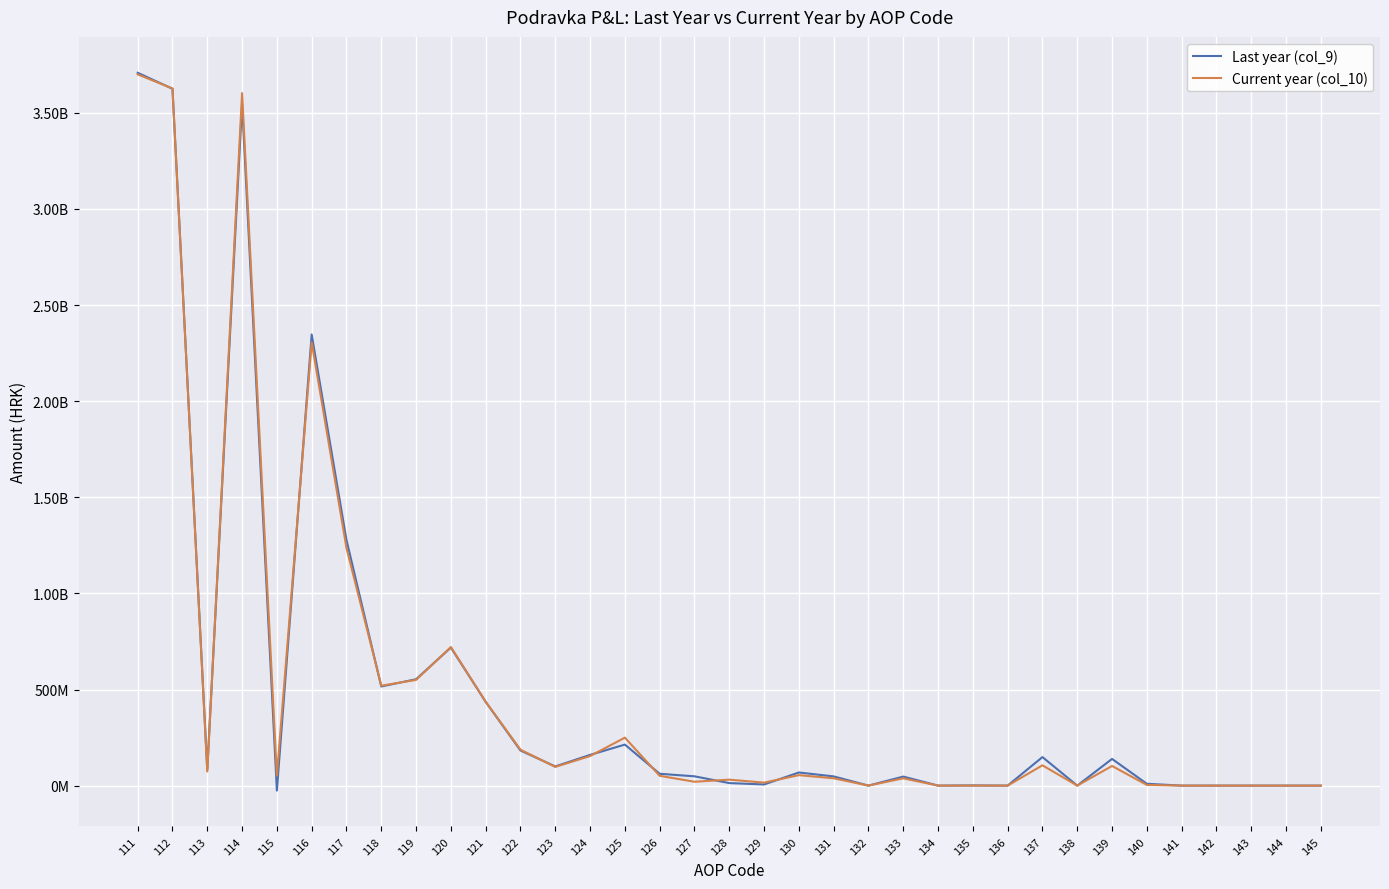

The value of Last year (col_9) at 117 is 422194920.6. True or false?

False